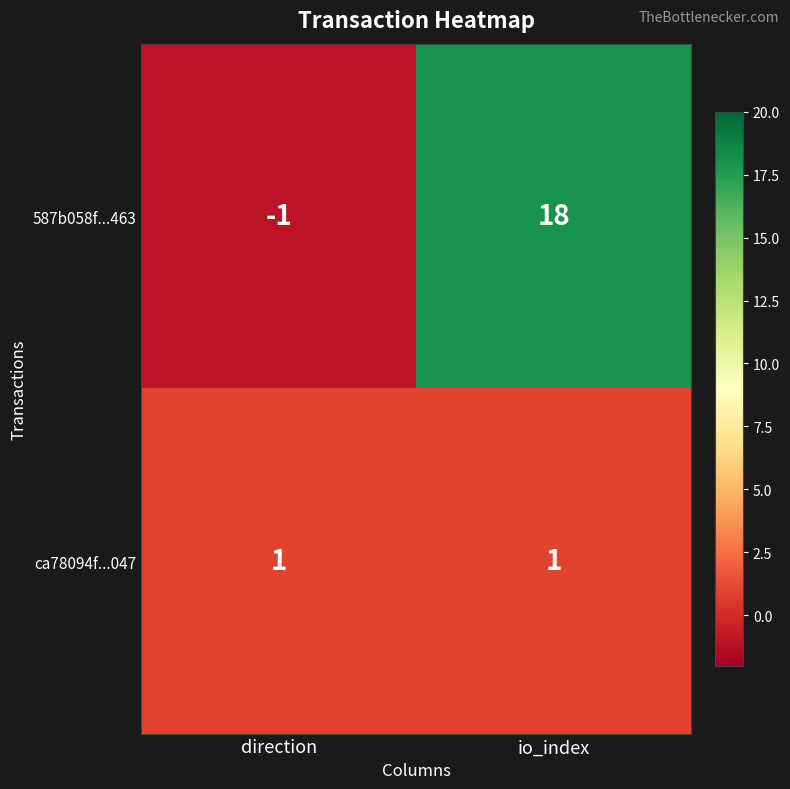

At direction, list the series in order from largest to smallest.

ca78094f...047, 587b058f...463